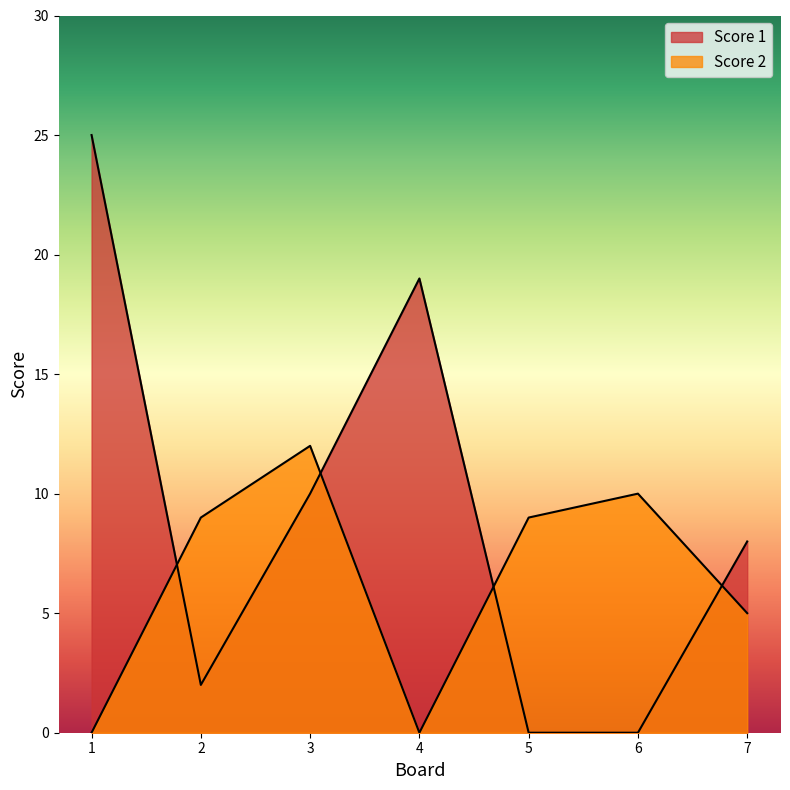

How many values in the Score 2 series are below 9?

3